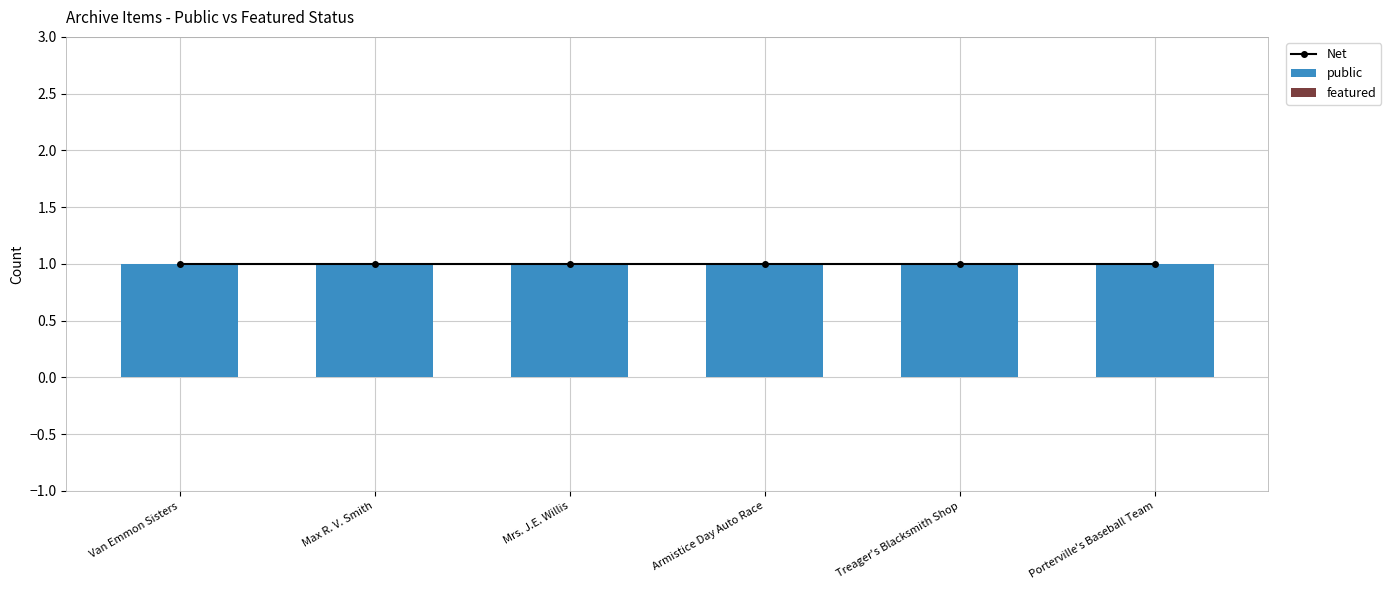

Reading right to left, transcribe all the data shown in this chart.

Net: 1	1	1	1	1	1
public: 1	1	1	1	1	1
featured: 0	0	0	0	0	0